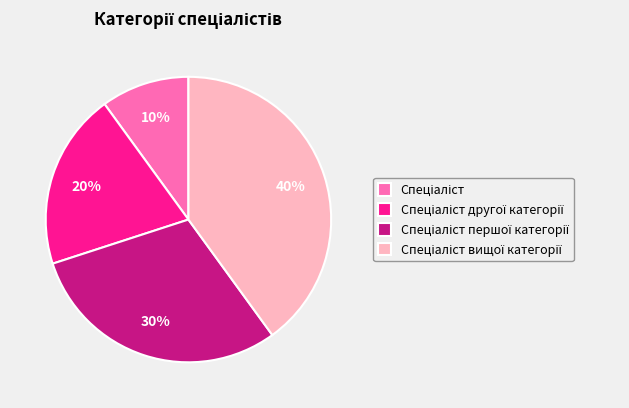

To the nearest percent, what is the difference between the largest and smallest slice percentages?

30%